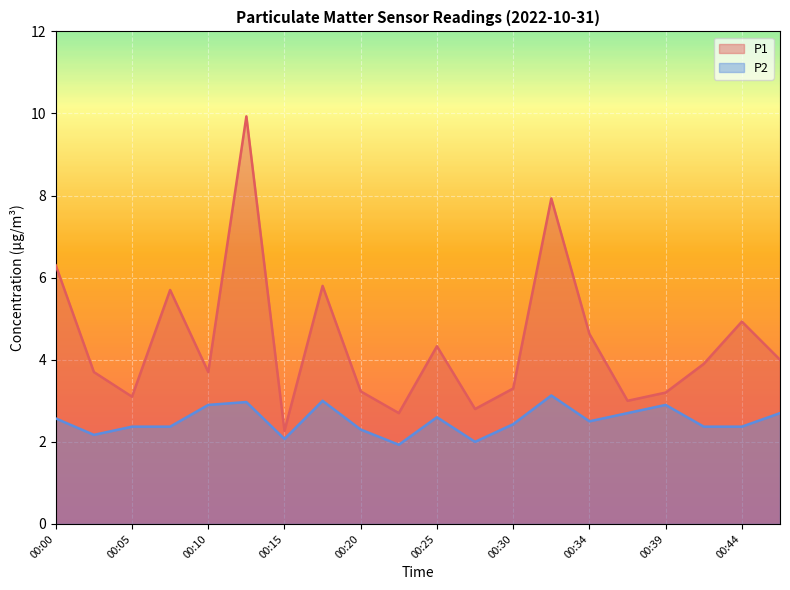

True or false: P1 has more than 1 points higher than both neighbors.

True